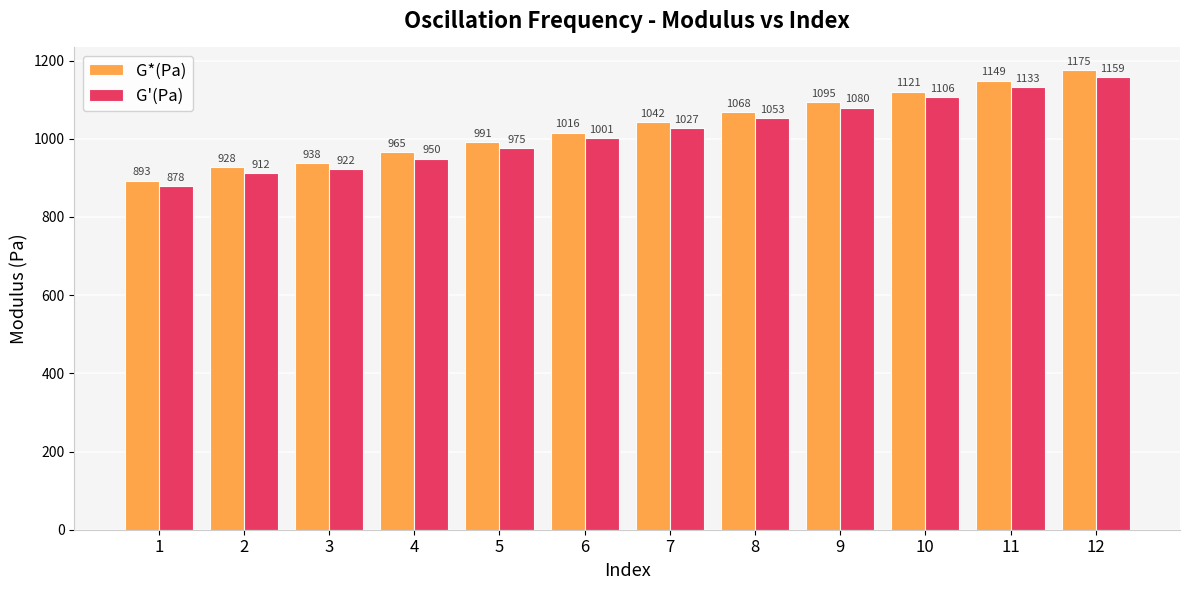

The G'(Pa) series shows 1888.8 at 10. True or false?

False